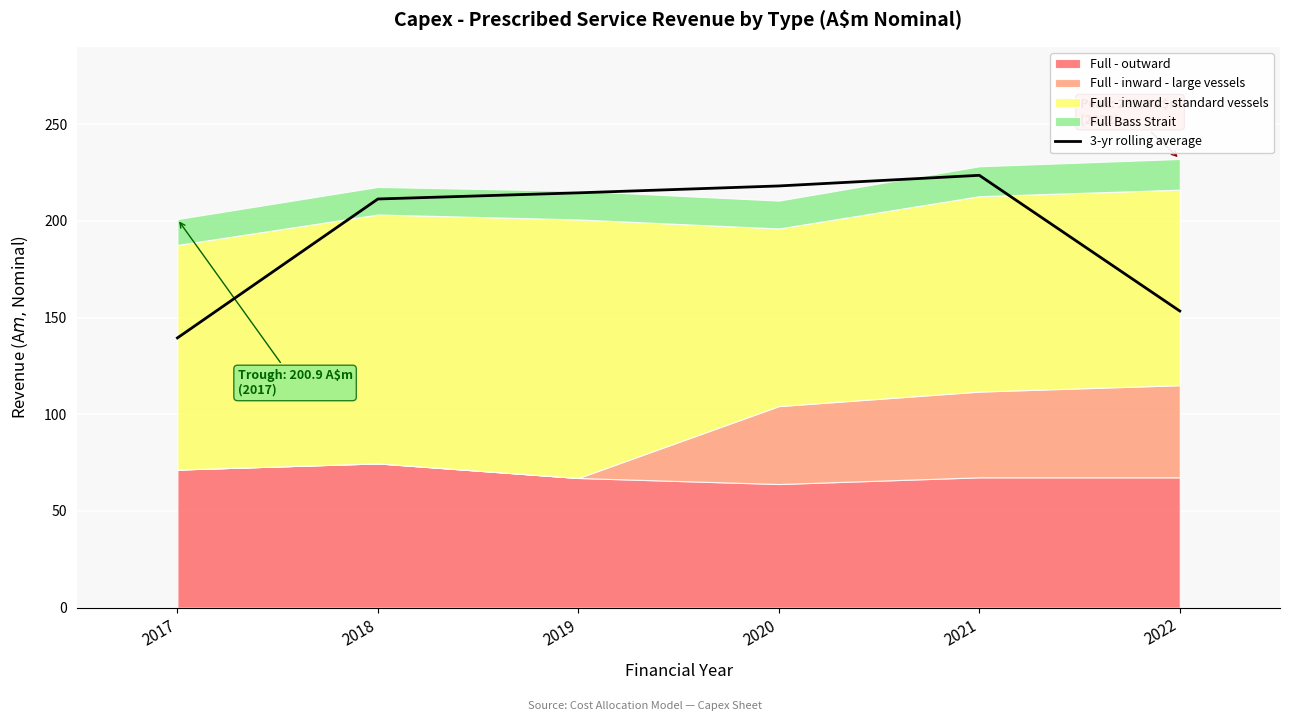

List the labels in order of value, largest first.

2021, 2020, 2019, 2018, 2022, 2017